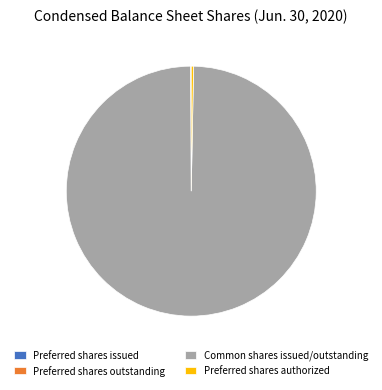

Which has a higher value, Common shares issued/outstanding or Preferred shares authorized?

Common shares issued/outstanding